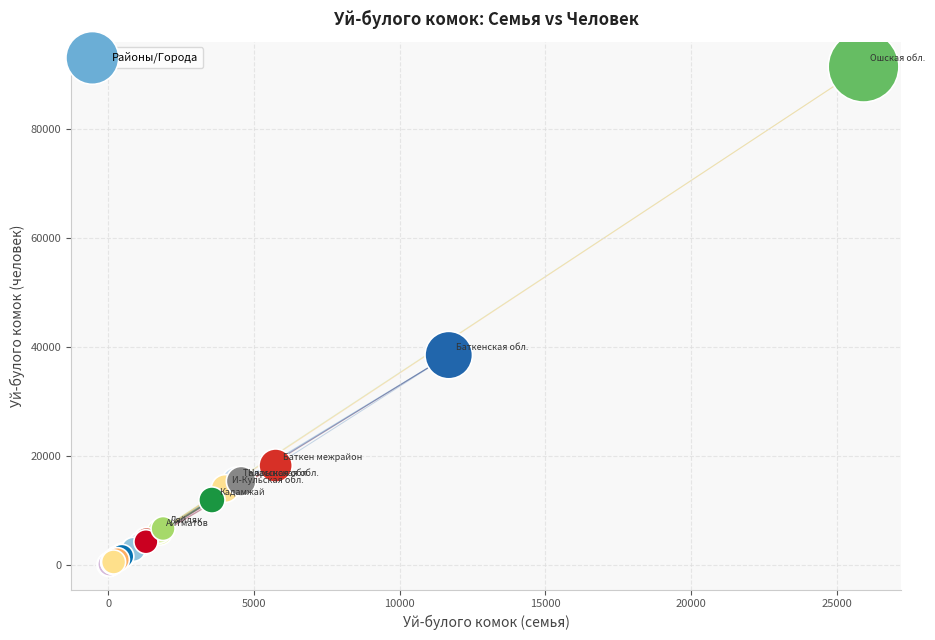

What Y value in the scatter plot is closest to 45730?

38508